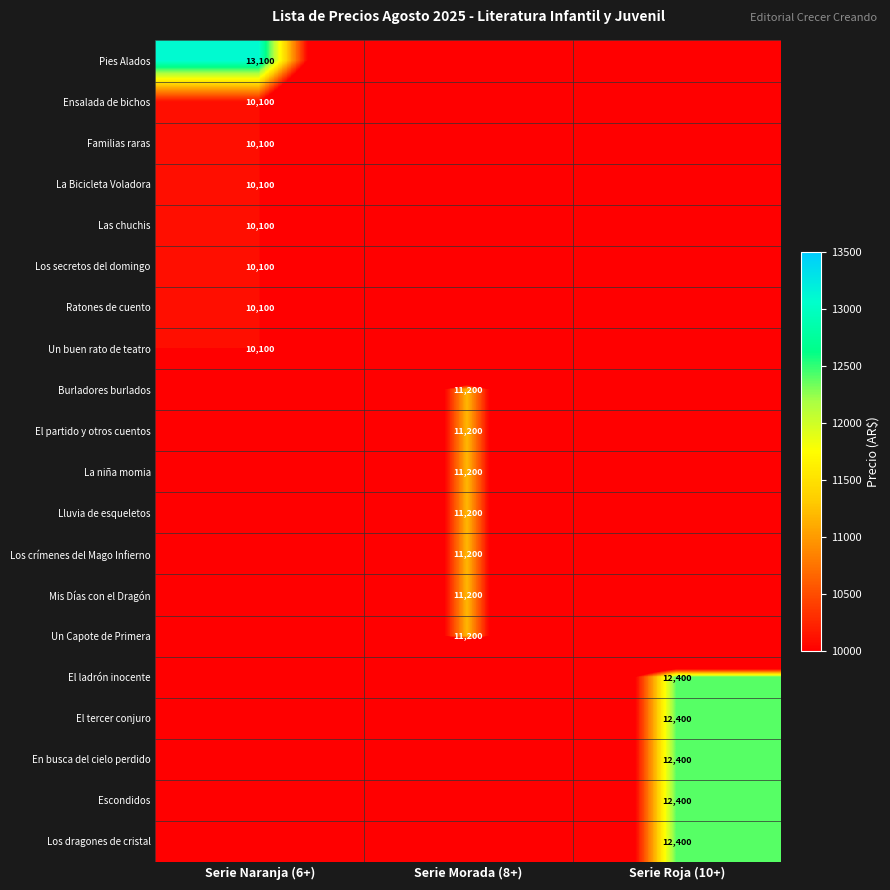

Is it true that Las chuchis equals 13163 at Serie Naranja (6+)?

False